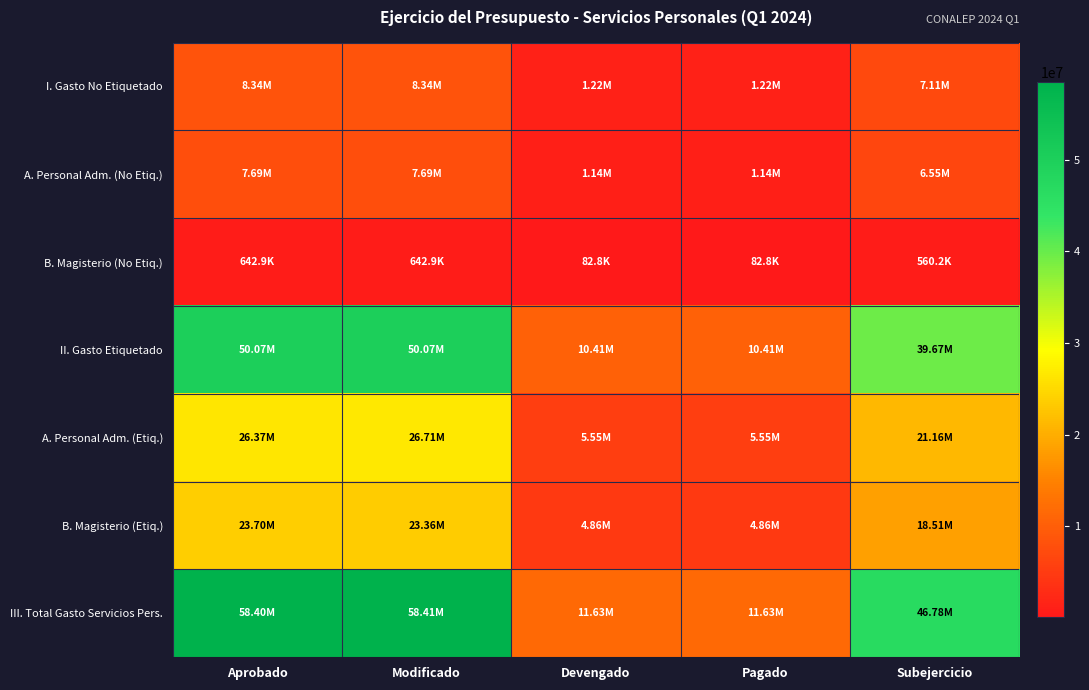

Which series has the largest range (max minus min)?

III. Total Gasto Servicios Pers.